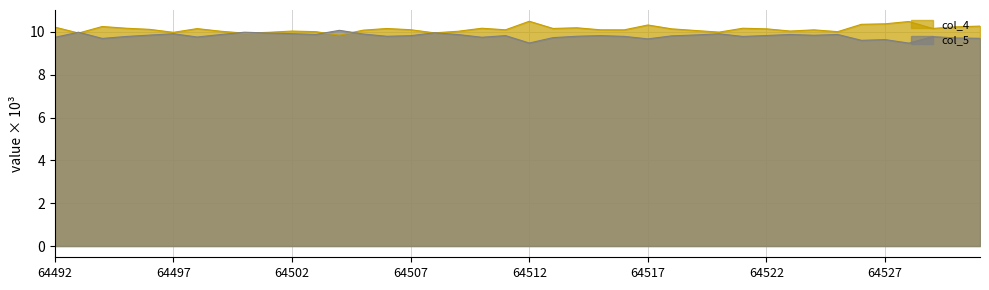

How many lines are shown in the chart?

2